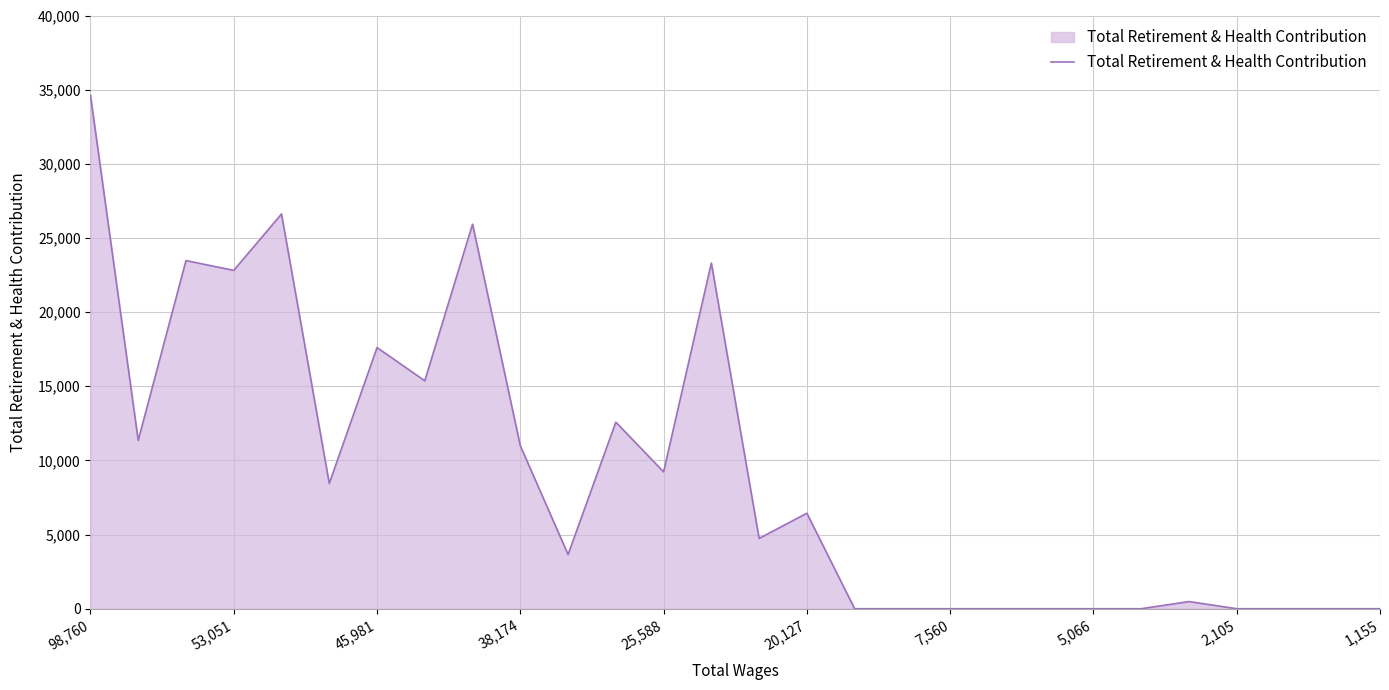

What is the greatest value displayed?

34619